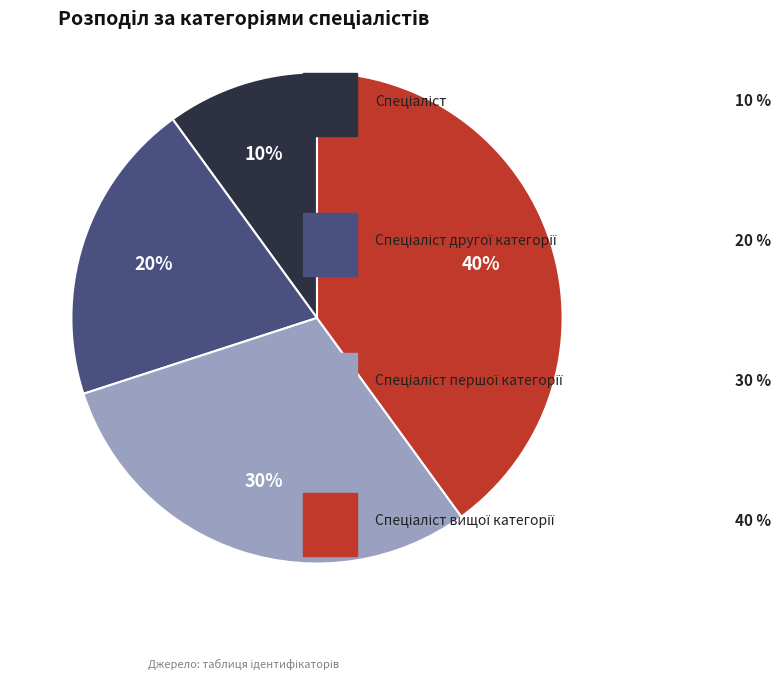

To the nearest percent, what is the average slice percentage?

25%